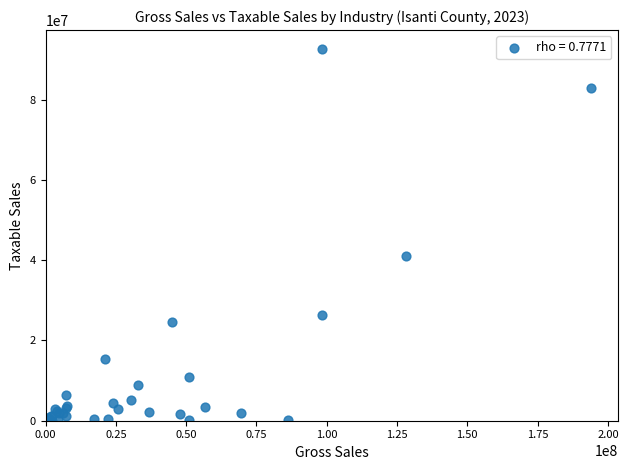

What Y value in the scatter plot is closest to 46359697?

40973757